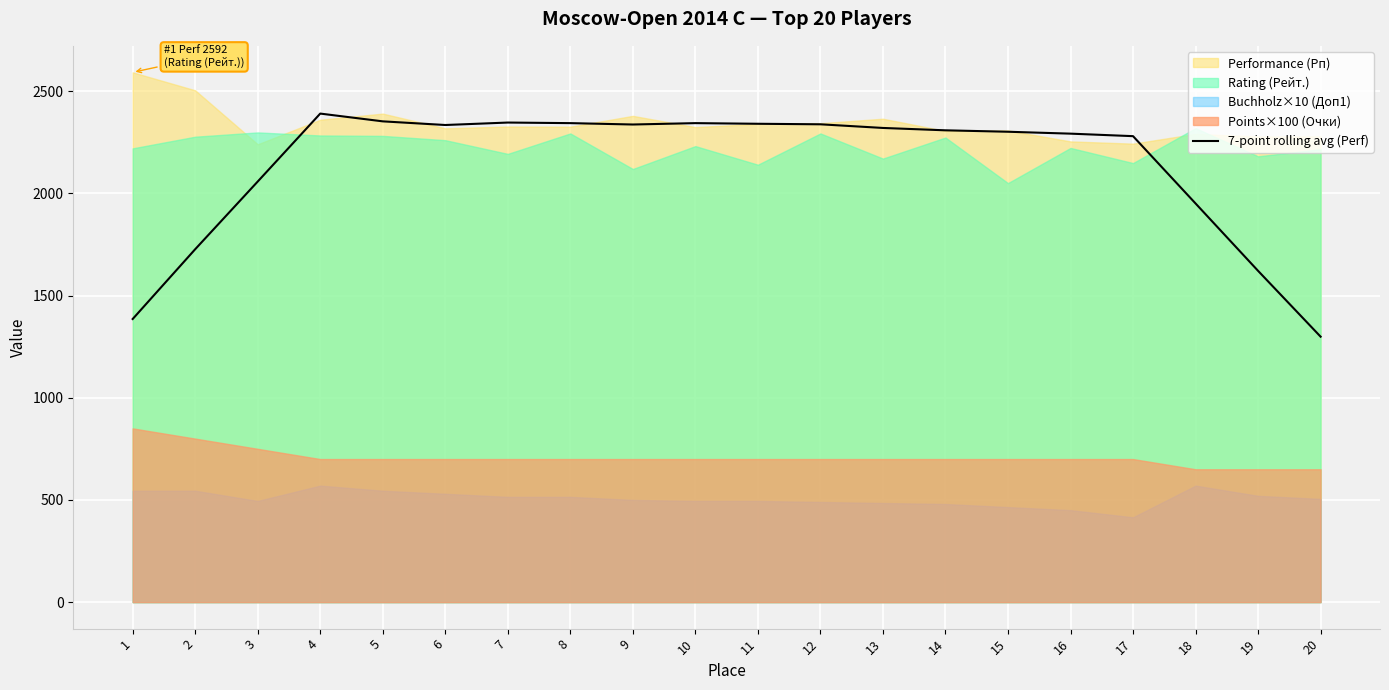

The value of 7-point rolling avg (Perf) at 12 is 1073.5. True or false?

False